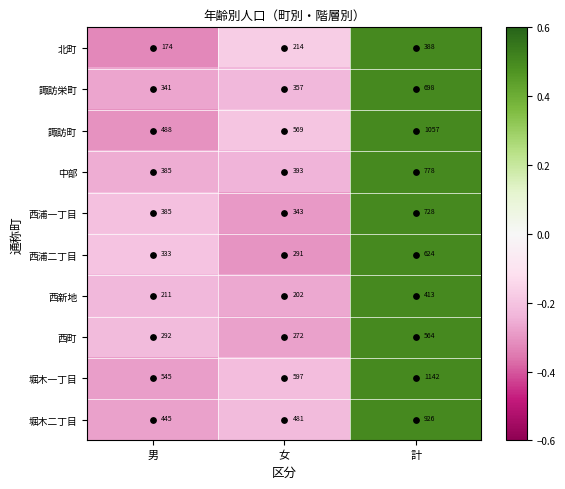

What is the difference between the highest and lowest values at 女?

395